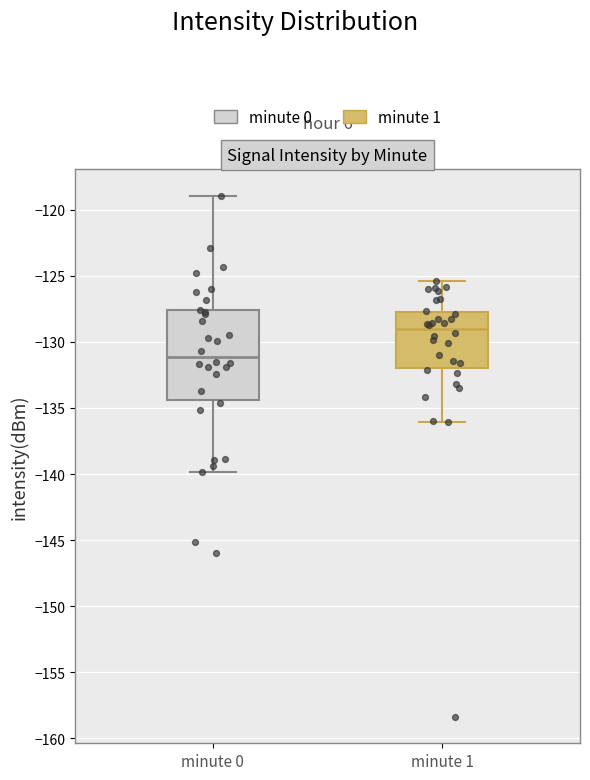

Where is the upper edge of the box for minute 1 on the y-axis? The values are not printed on the chart, so give them approximately, as read against the axis.

-127.5